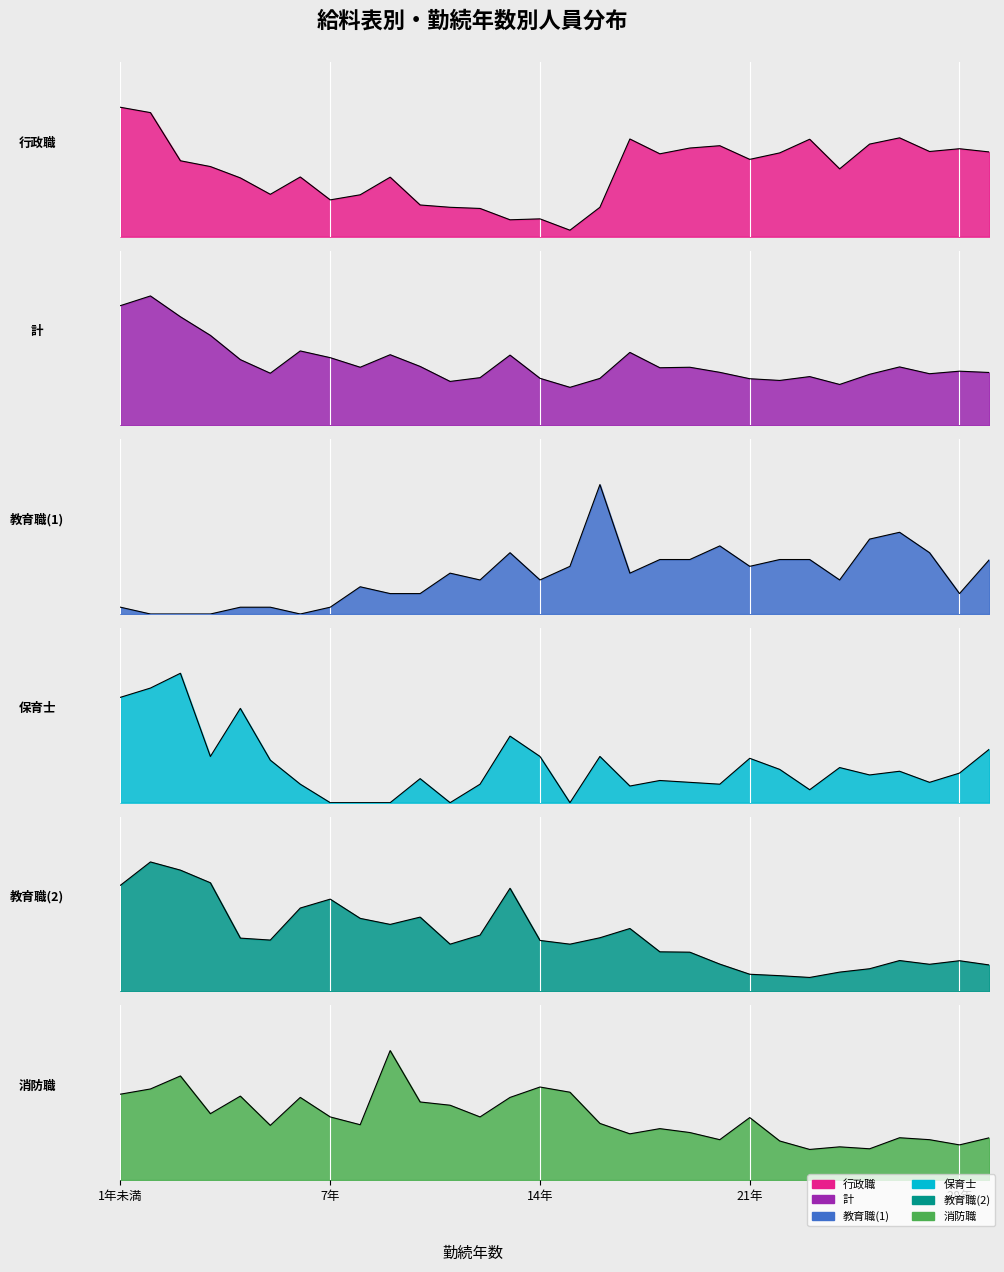

Rank the series by their maximum value, from lowest to highest.

教育職(1), 保育士, 消防職, 行政職, 教育職(2), 計